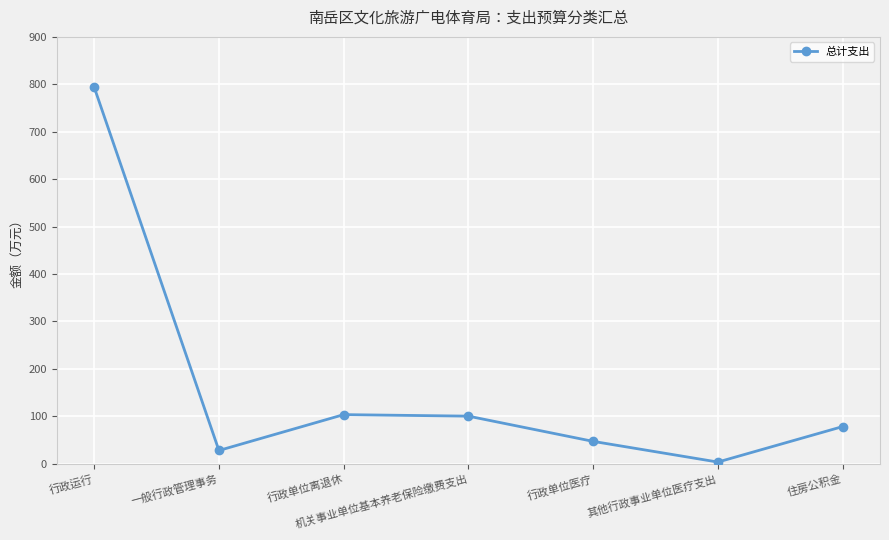

What is the ratio of the value at 其他行政事业单位医疗支出 to the value at 一般行政管理事务?

0.1